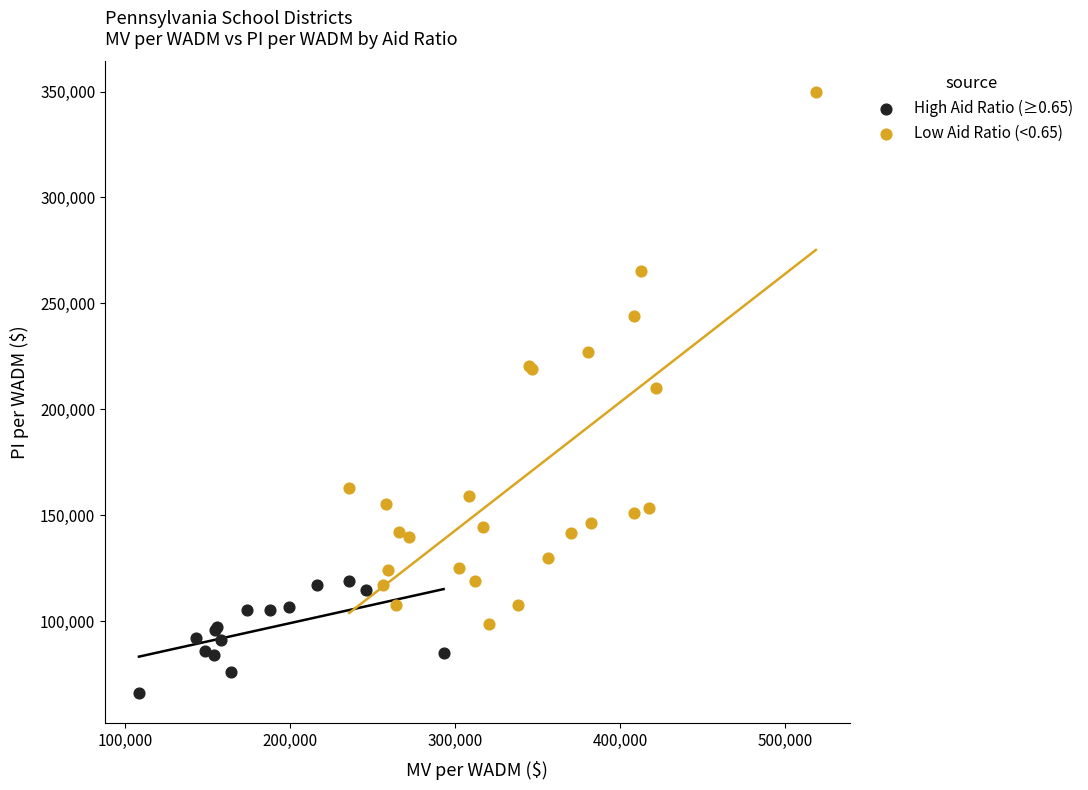

Which series has the largest Y range (max minus min)?

Low Aid Ratio (<0.65)